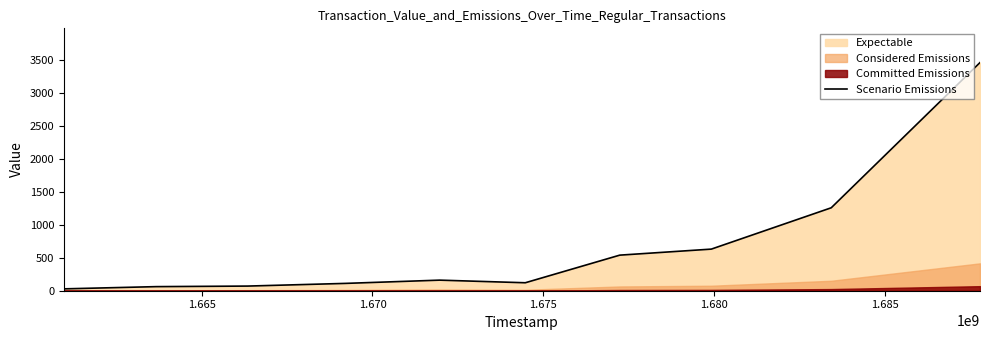

What is the highest value of the Scenario Emissions series?

3466.0